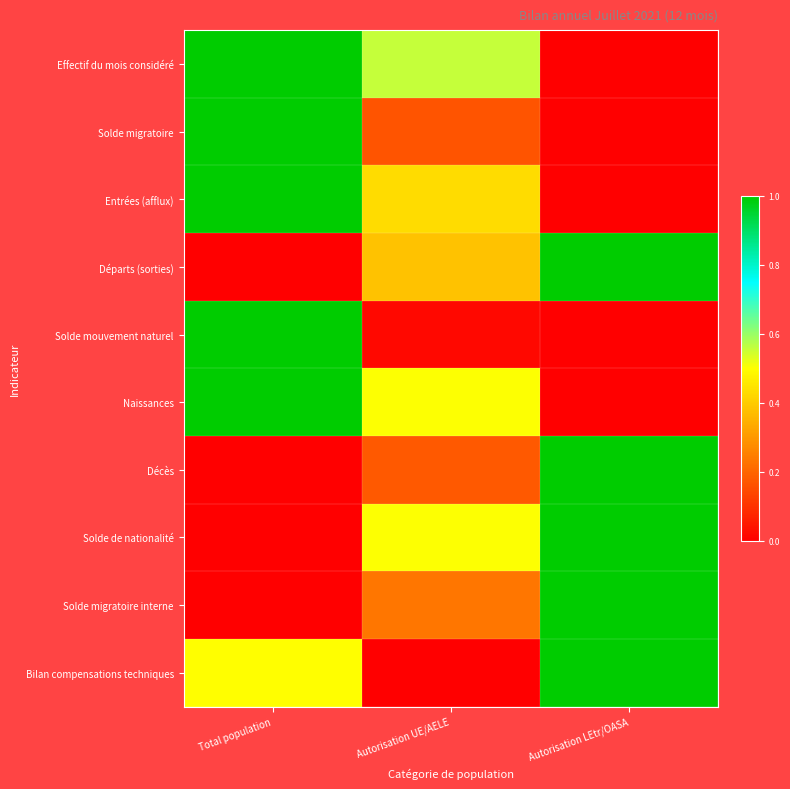

Reading left to right, extract all data points from this chart.

Effectif du mois considéré: Total population=1.0	Autorisation UE/AELE=0.6	Autorisation LEtr/OASA=0.0
Solde migratoire: Total population=1.0	Autorisation UE/AELE=0.2	Autorisation LEtr/OASA=0.0
Entrées (afflux): Total population=1.0	Autorisation UE/AELE=0.4	Autorisation LEtr/OASA=0.0
Départs (sorties): Total population=0.0	Autorisation UE/AELE=0.4	Autorisation LEtr/OASA=1.0
Solde mouvement naturel: Total population=1.0	Autorisation UE/AELE=0.0	Autorisation LEtr/OASA=0.0
Naissances: Total population=1.0	Autorisation UE/AELE=0.5	Autorisation LEtr/OASA=0.0
Décès: Total population=0.0	Autorisation UE/AELE=0.2	Autorisation LEtr/OASA=1.0
Solde de nationalité: Total population=0.0	Autorisation UE/AELE=0.5	Autorisation LEtr/OASA=1.0
Solde migratoire interne: Total population=0.0	Autorisation UE/AELE=0.2	Autorisation LEtr/OASA=1.0
Bilan compensations techniques: Total population=0.5	Autorisation UE/AELE=0.0	Autorisation LEtr/OASA=1.0